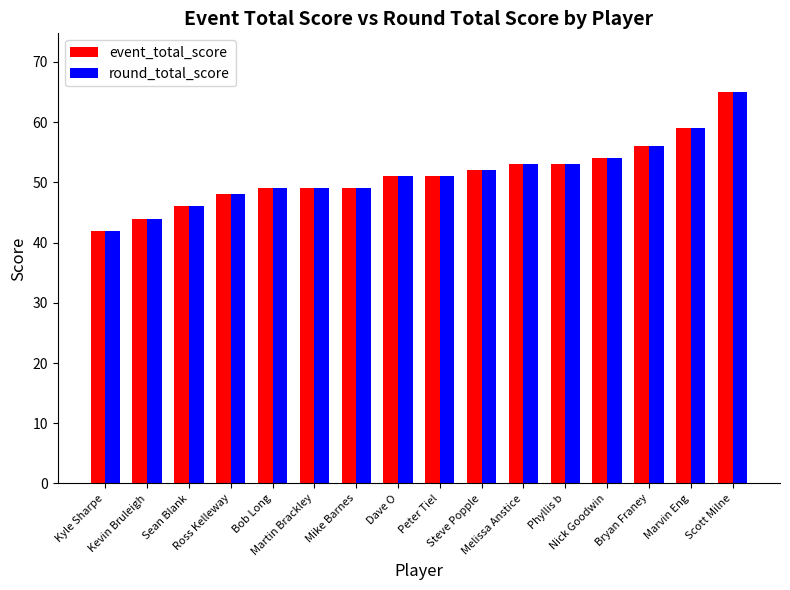

What is the greatest value displayed?

65